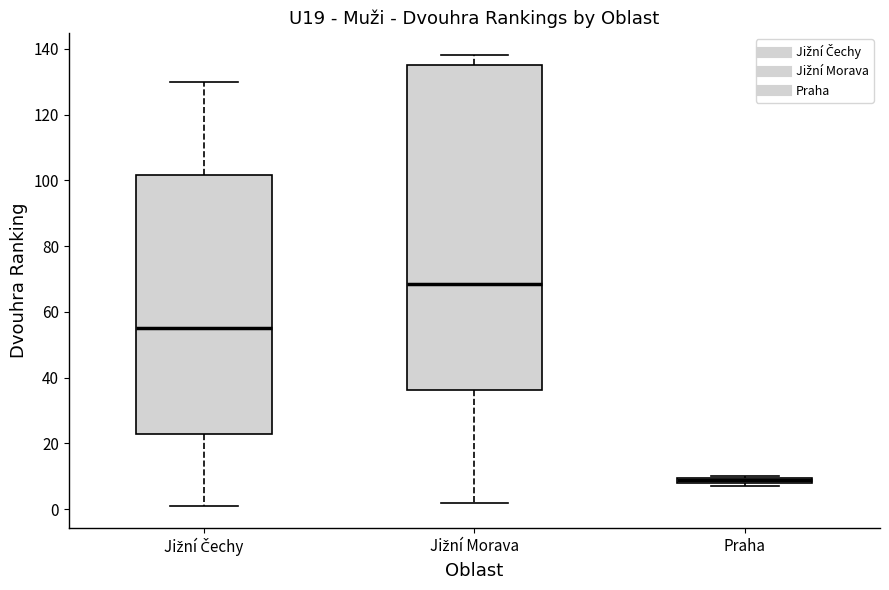

Which box is the tallest, from its lower edge to its upper edge?

Jižní Morava